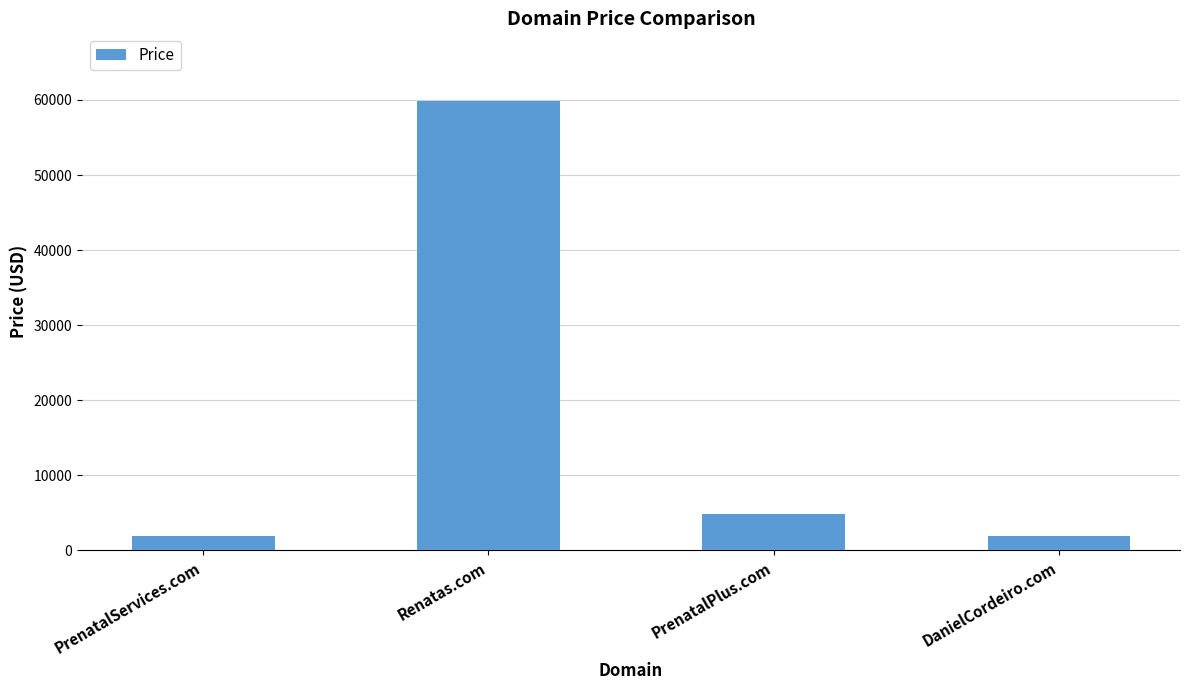

What is the difference between the second highest and minimum values?

3000